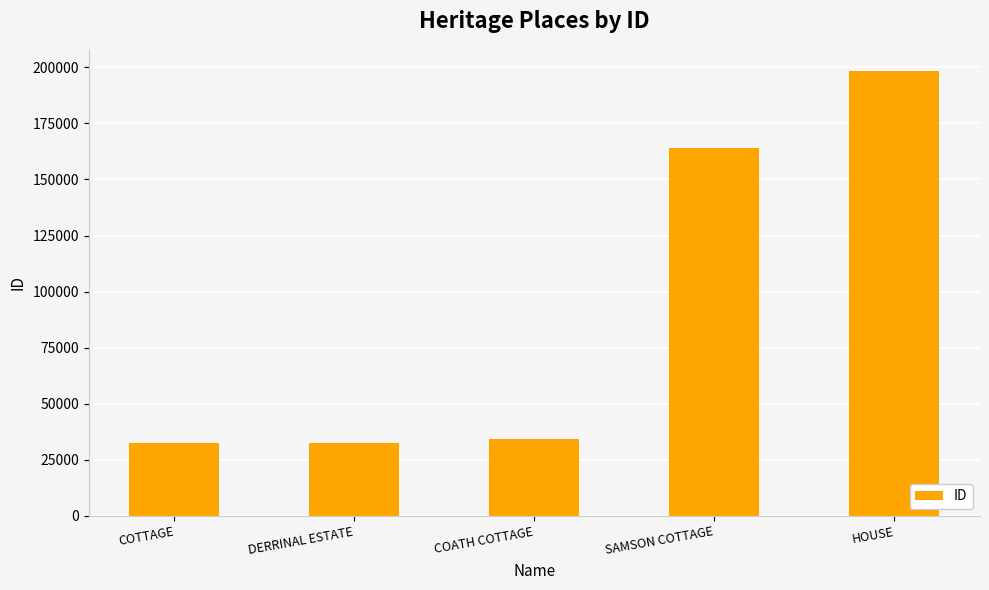

What is the label of the 4th bar from the right?

DERRINAL ESTATE